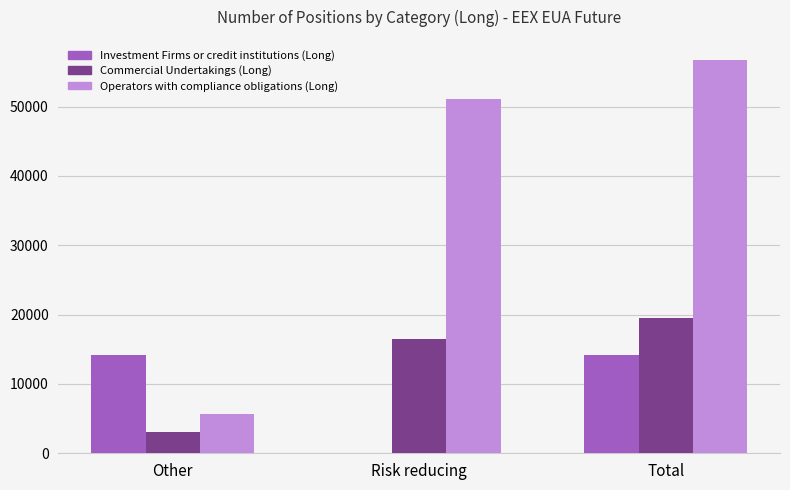

What is the greatest value displayed?

56770